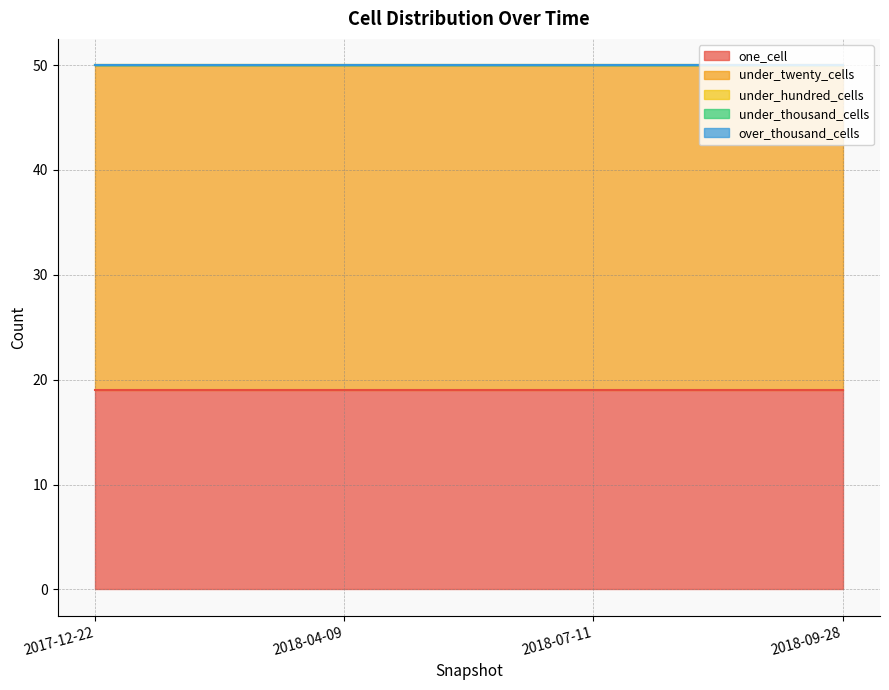

List the series in order of their peak value, highest first.

under_twenty_cells, one_cell, under_hundred_cells, under_thousand_cells, over_thousand_cells